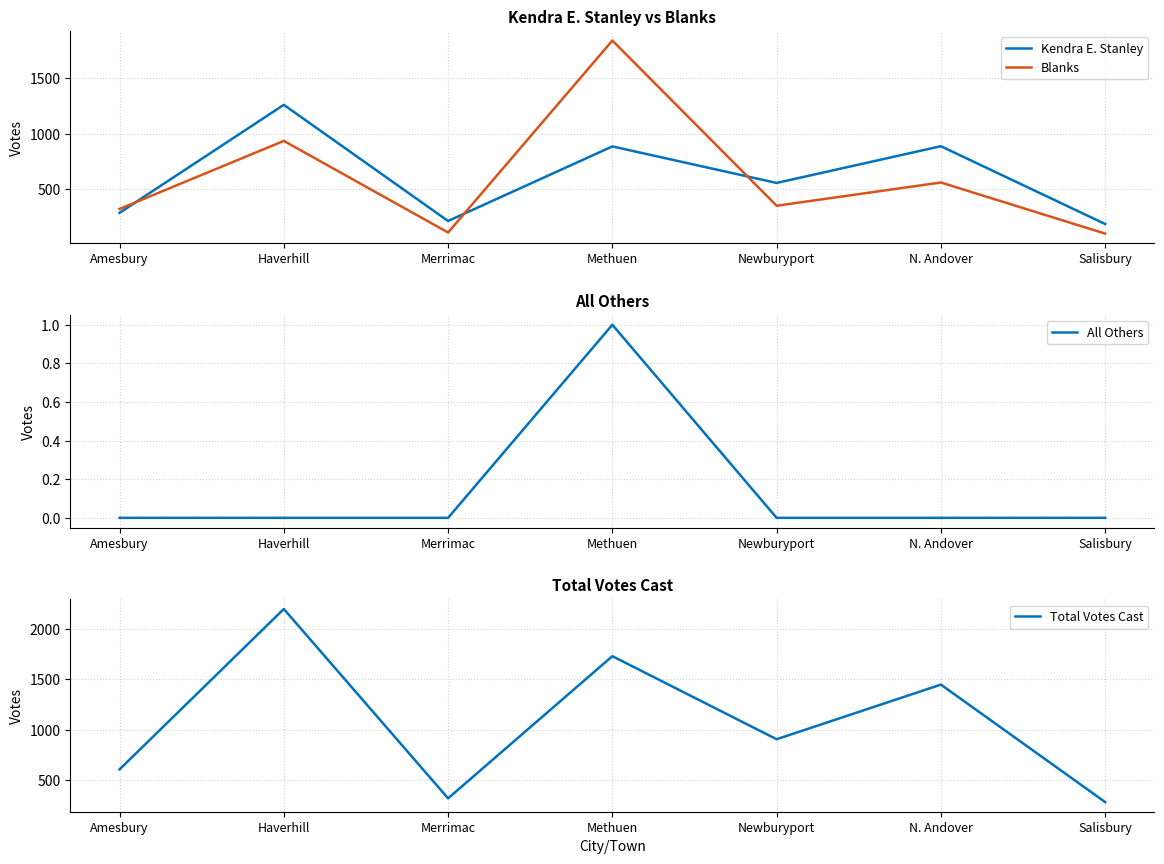

Count the number of data series in this chart.

4